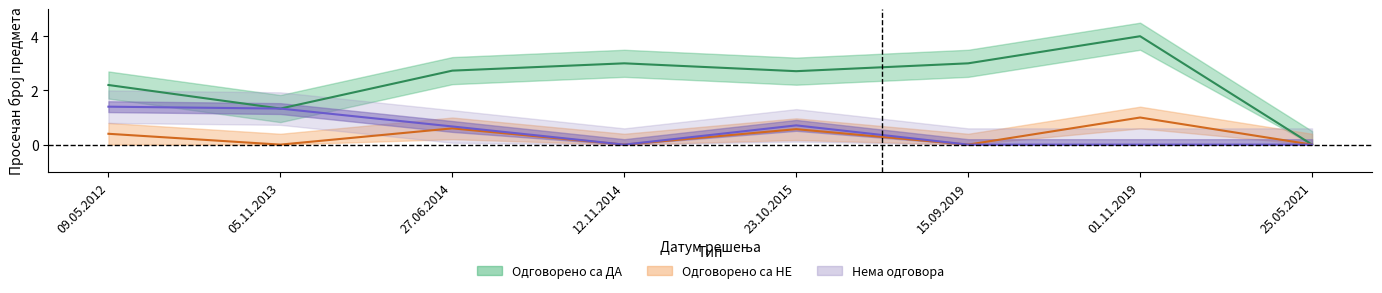

At which category does Одговорено са НЕ reach its first local valley?

05.11.2013